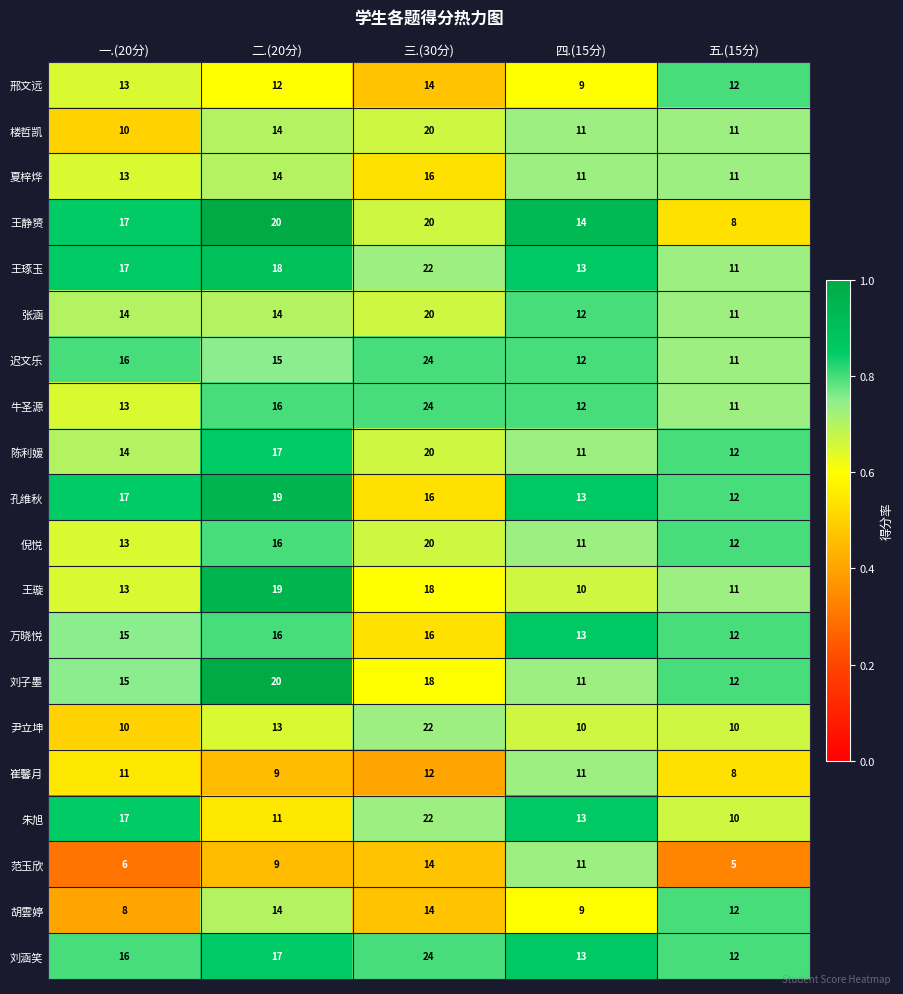

Count the 张涵 values in the range 12 to 14.

3